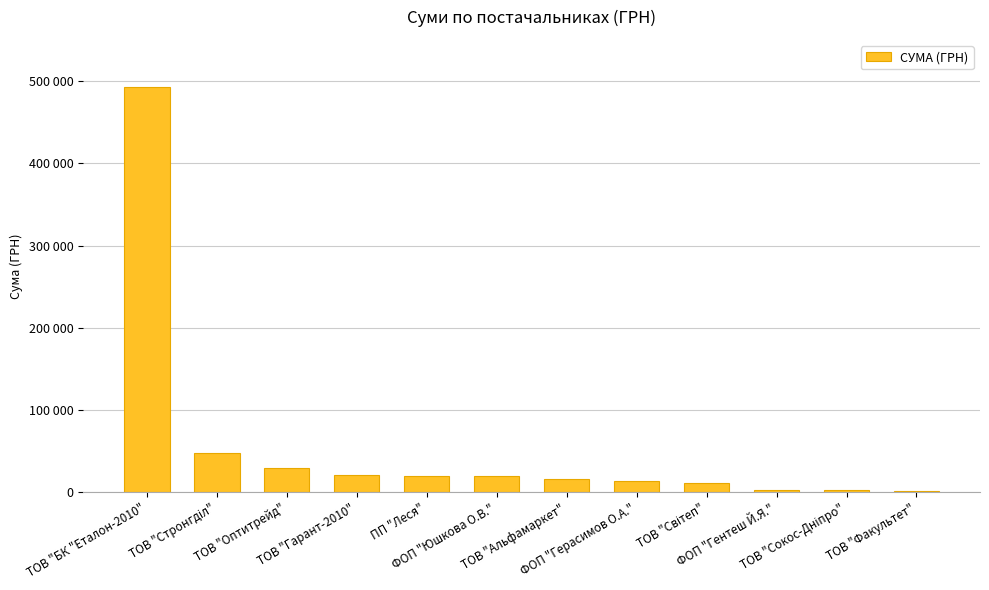

Reading right to left, transcribe all the data shown in this chart.

ТОВ "Факультет"=1950.0	ТОВ "Сокос-Дніпро"=2340.0	ФОП "Гентеш Й.Я."=2450.9	ТОВ "Світеп"=11368.0	ФОП "Герасимов О.А."=13788.0	ТОВ "Альфамаркет"=16142.0	ФОП "Юшкова О.В."=19824.9	ПП "Леся"=20404.4	ТОВ "Гарант-2010"=21456.2	ТОВ "Оптитрейд"=29764.1	ТОВ "Стронгділ"=47504.0	ТОВ "БК "Еталон-2010"=493164.6